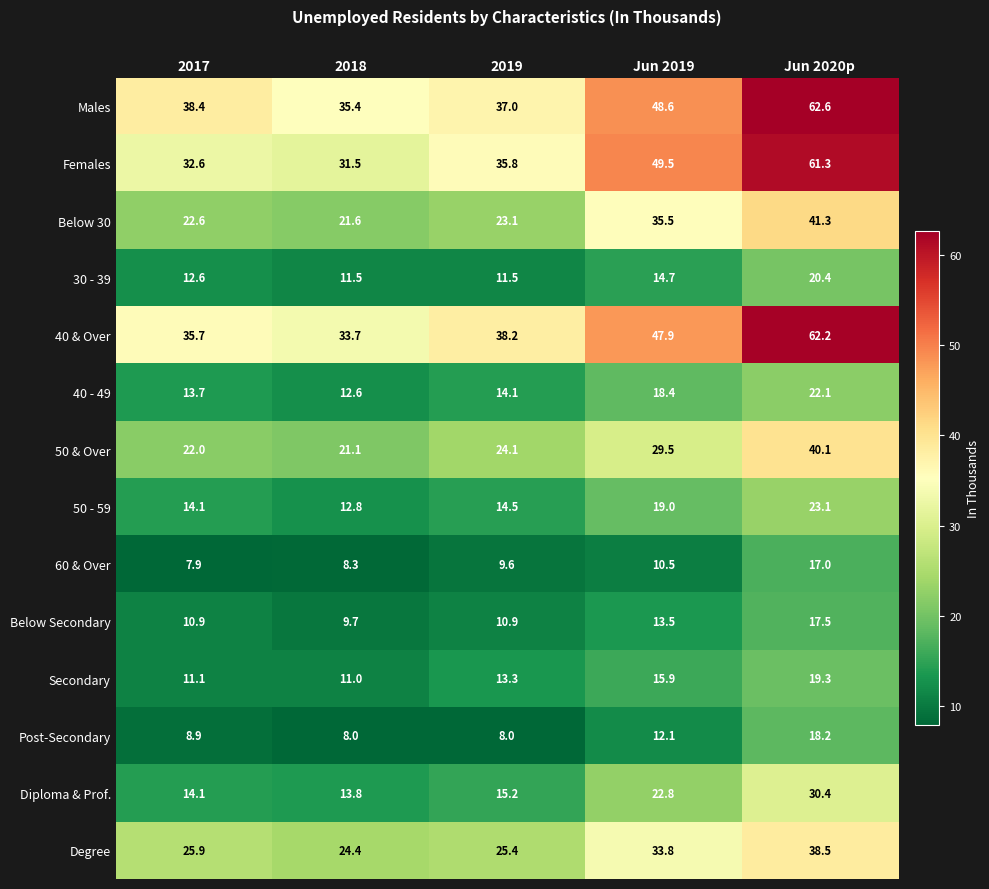

Which series has the largest range (max minus min)?

Females